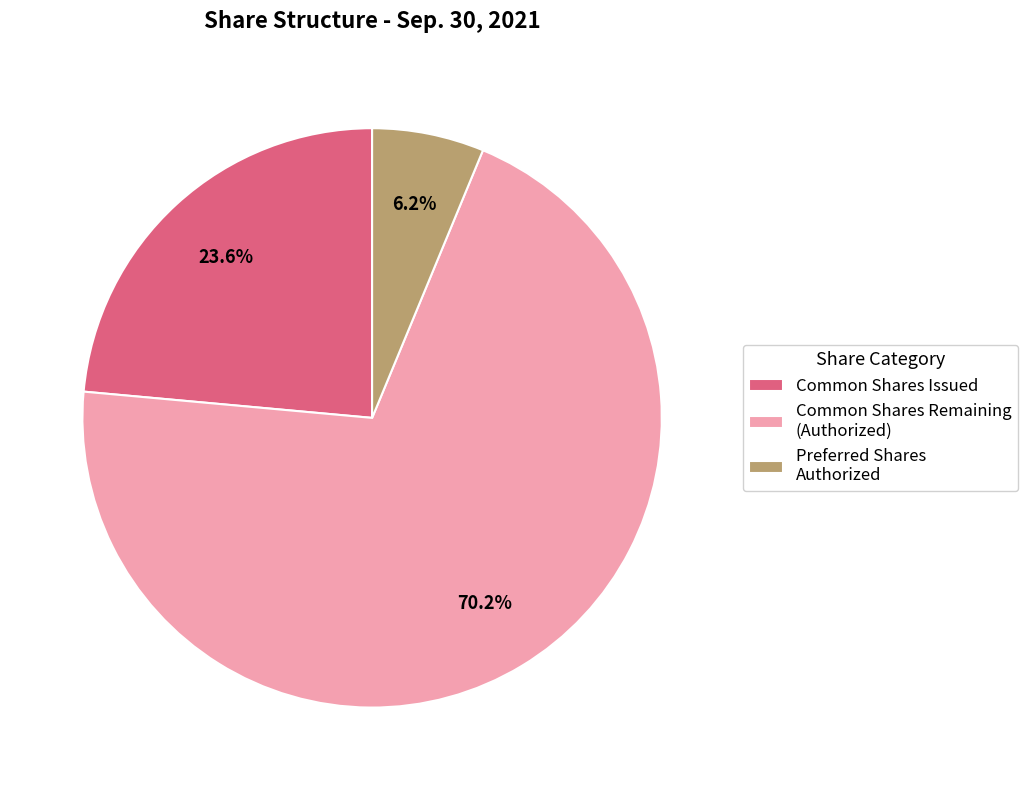

Do Common Shares Issued and Preferred Shares Authorized together represent more than half of the pie?

No